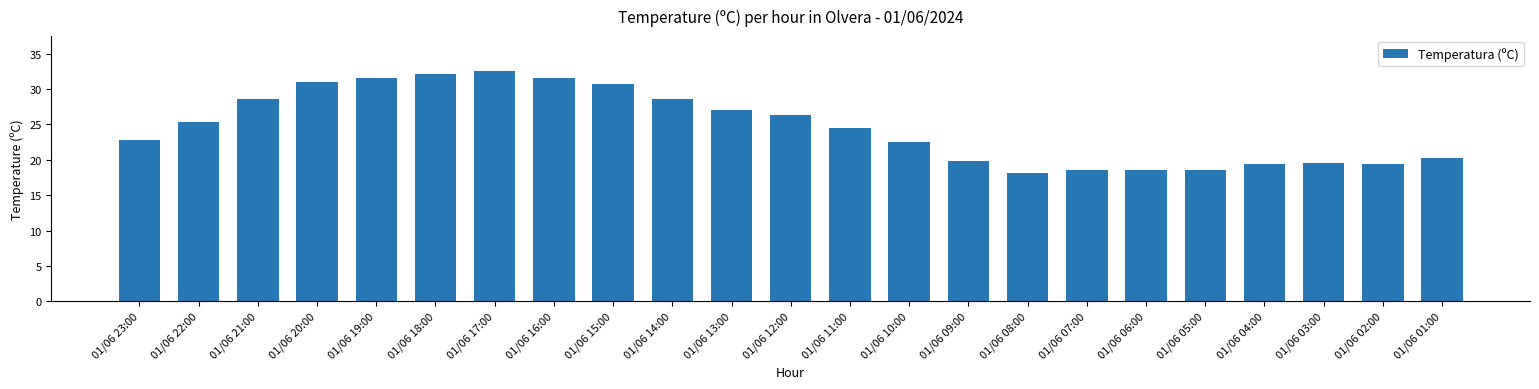

What position from the right is 01/06 04:00?

4